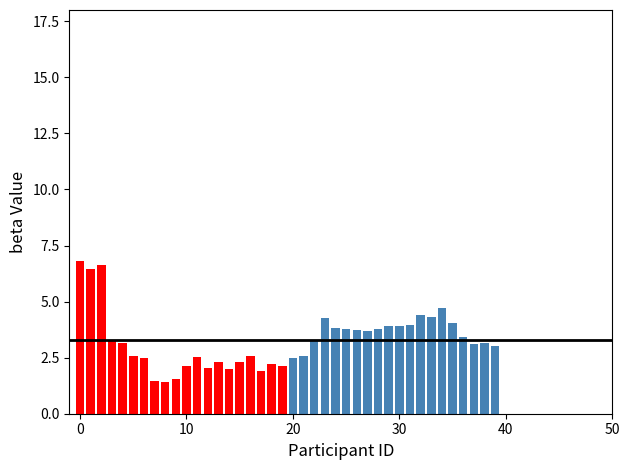

What is the minimum value shown in the chart?

1.4